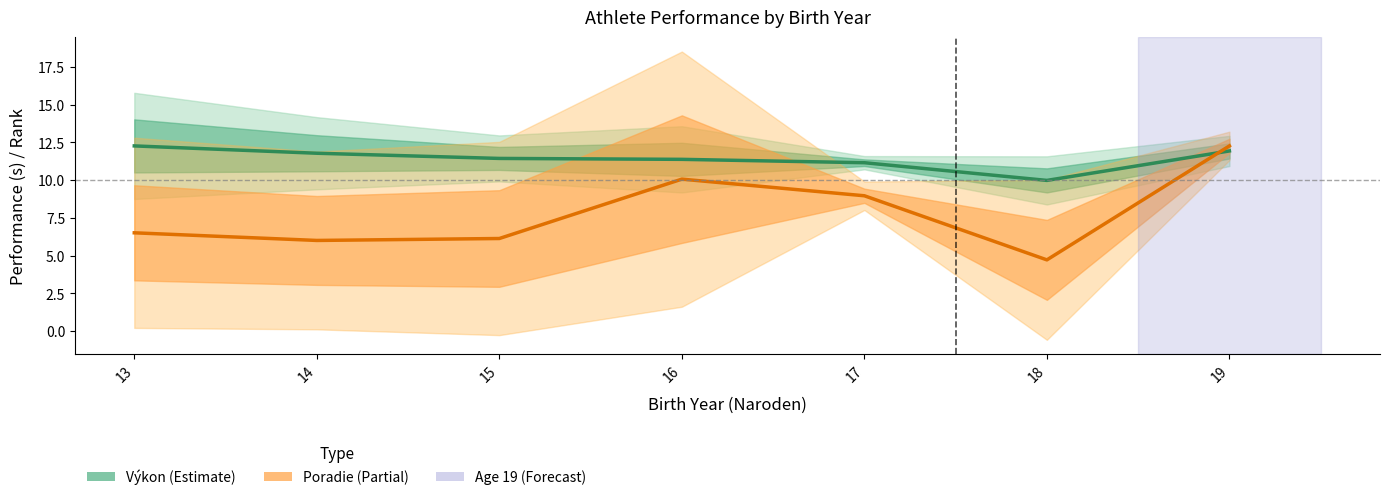

What is the lowest value of the Výkon series?

10.0